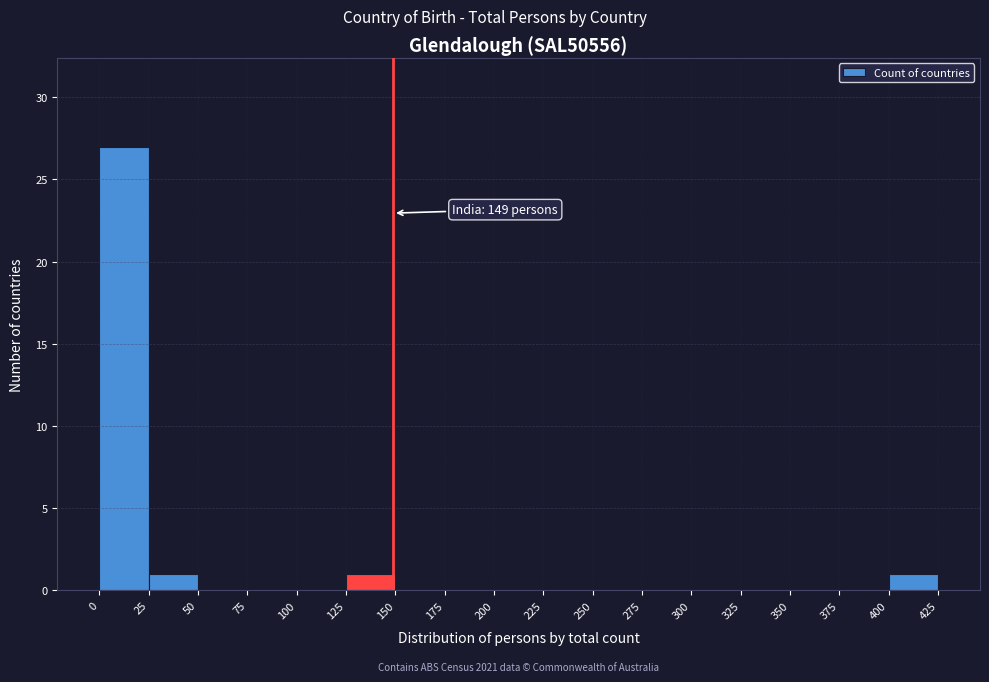

Over which range of the x-axis is the bar tallest?

0 to 25